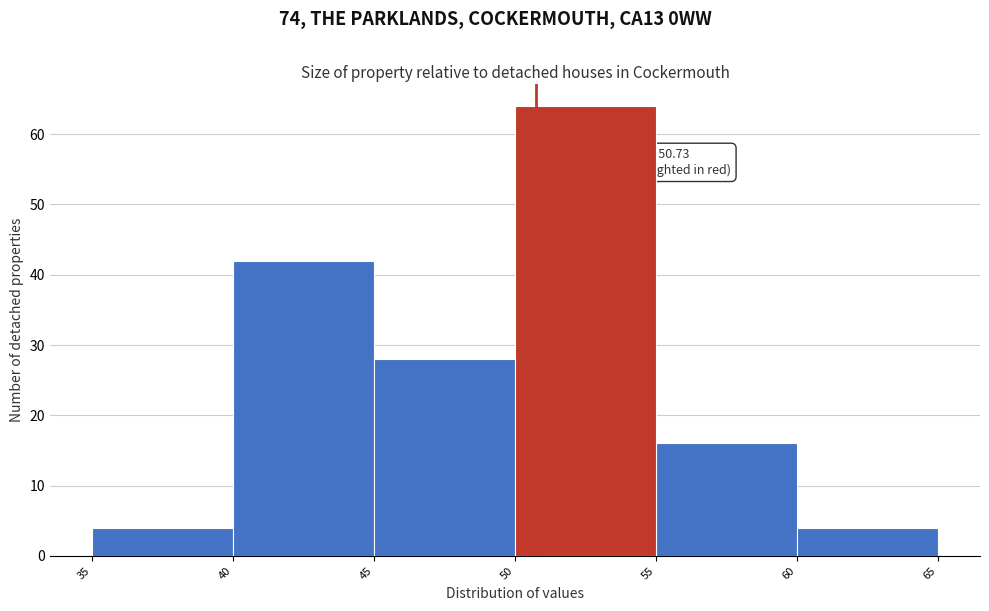

Over which range of the x-axis is the bar tallest?

50 to 55